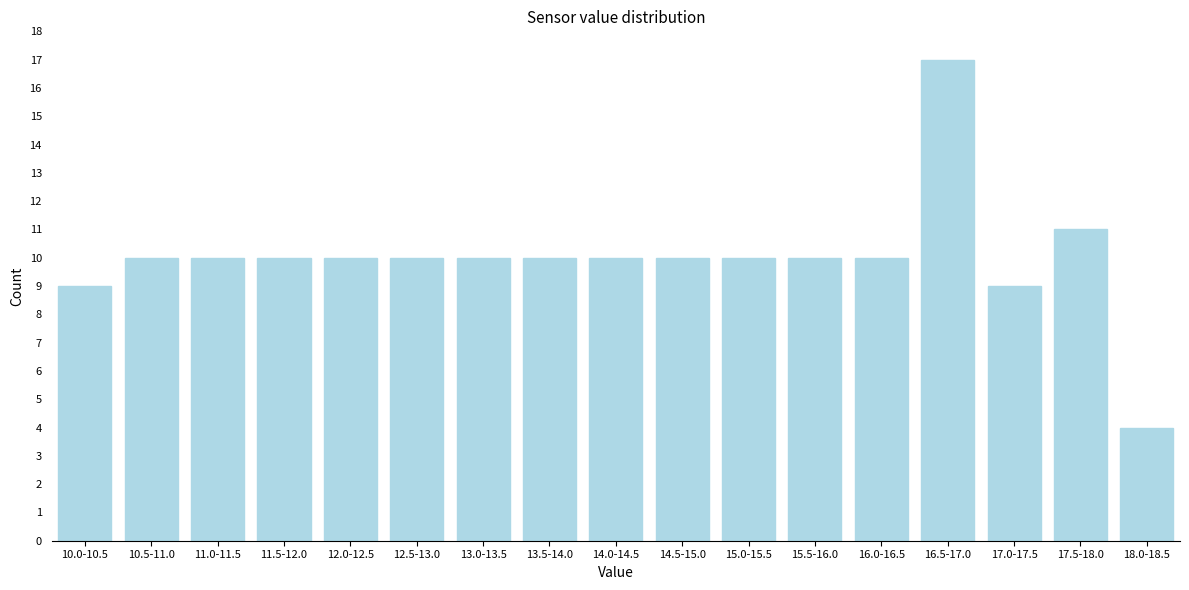

Reading left to right, what are all the values shown in this chart?

9	10	10	10	10	10	10	10	10	10	10	10	10	17	9	11	4